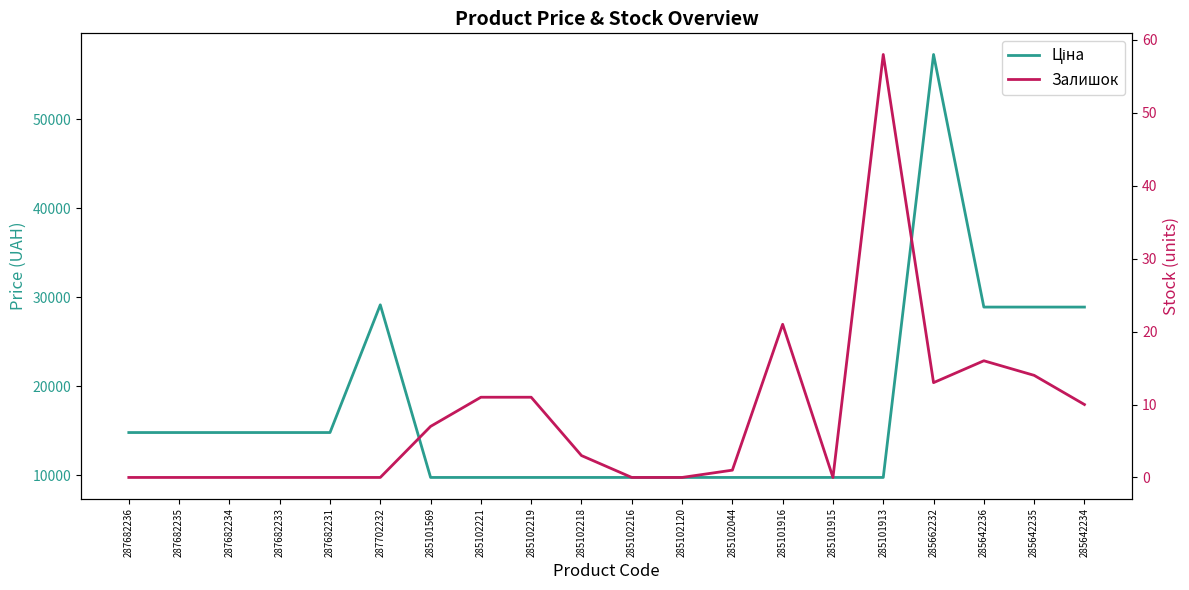

Where is Залишок nearest to the value 29?

285101916